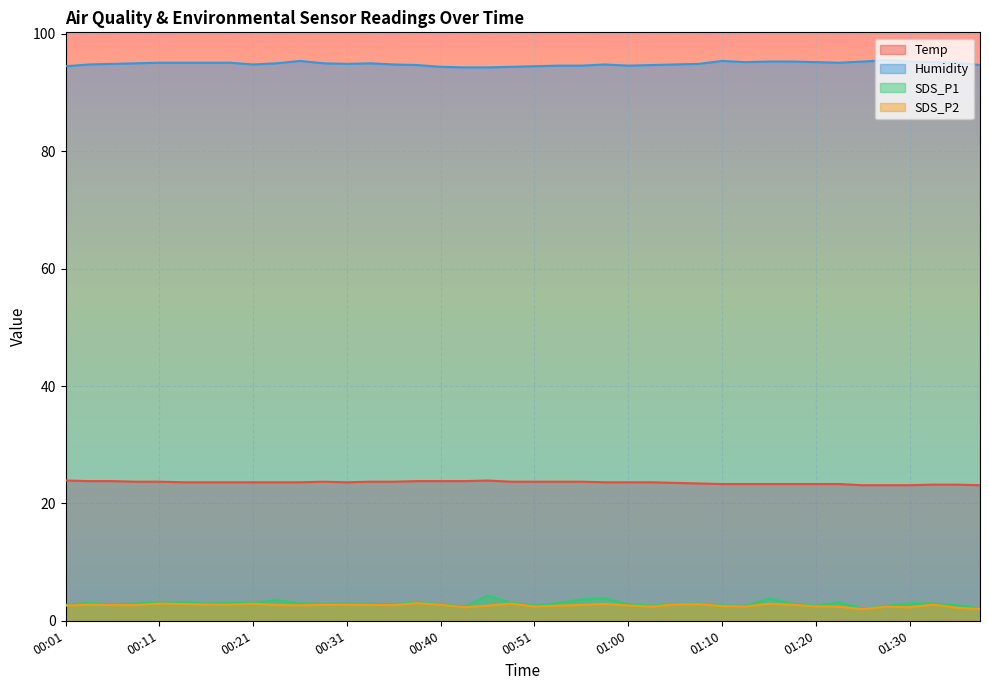

True or false: Humidity and SDS_P2 intersect in this chart.

False